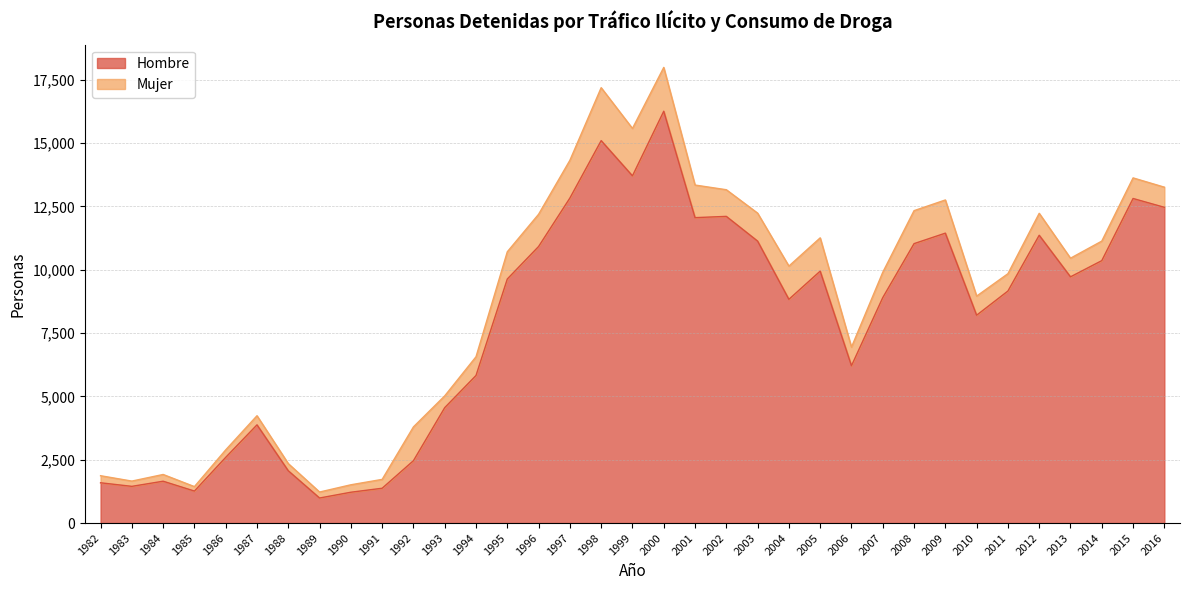

What is the smallest value displayed?

989